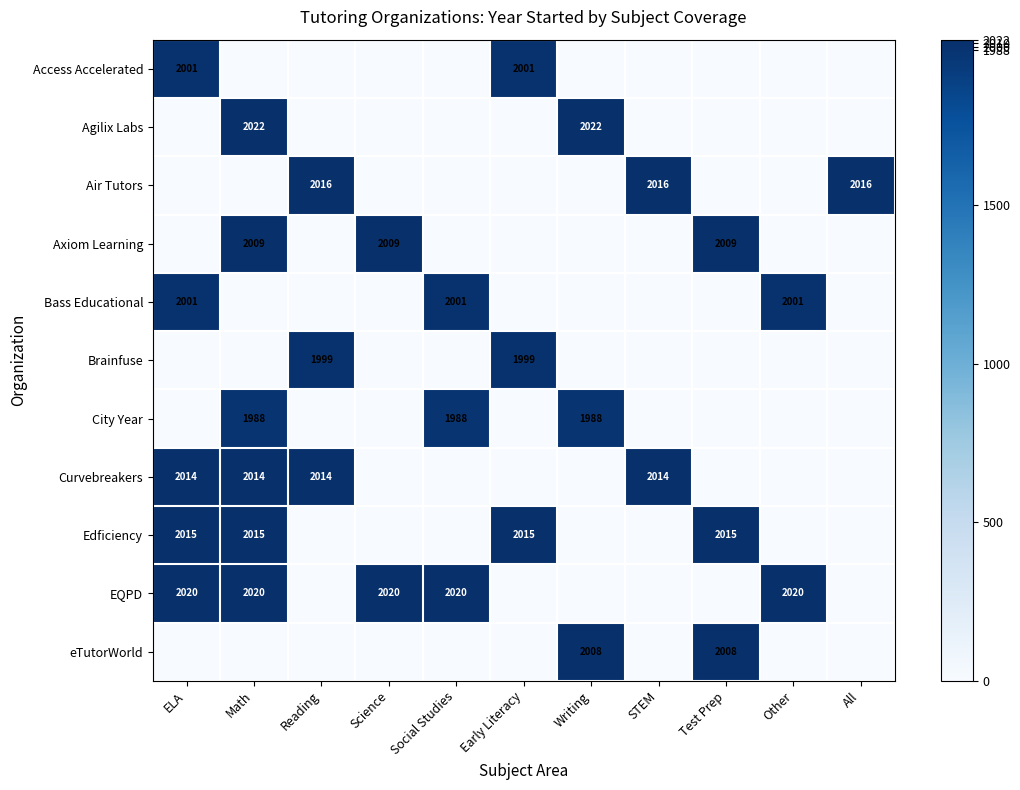

Which has a higher value, Science or Math?

Science